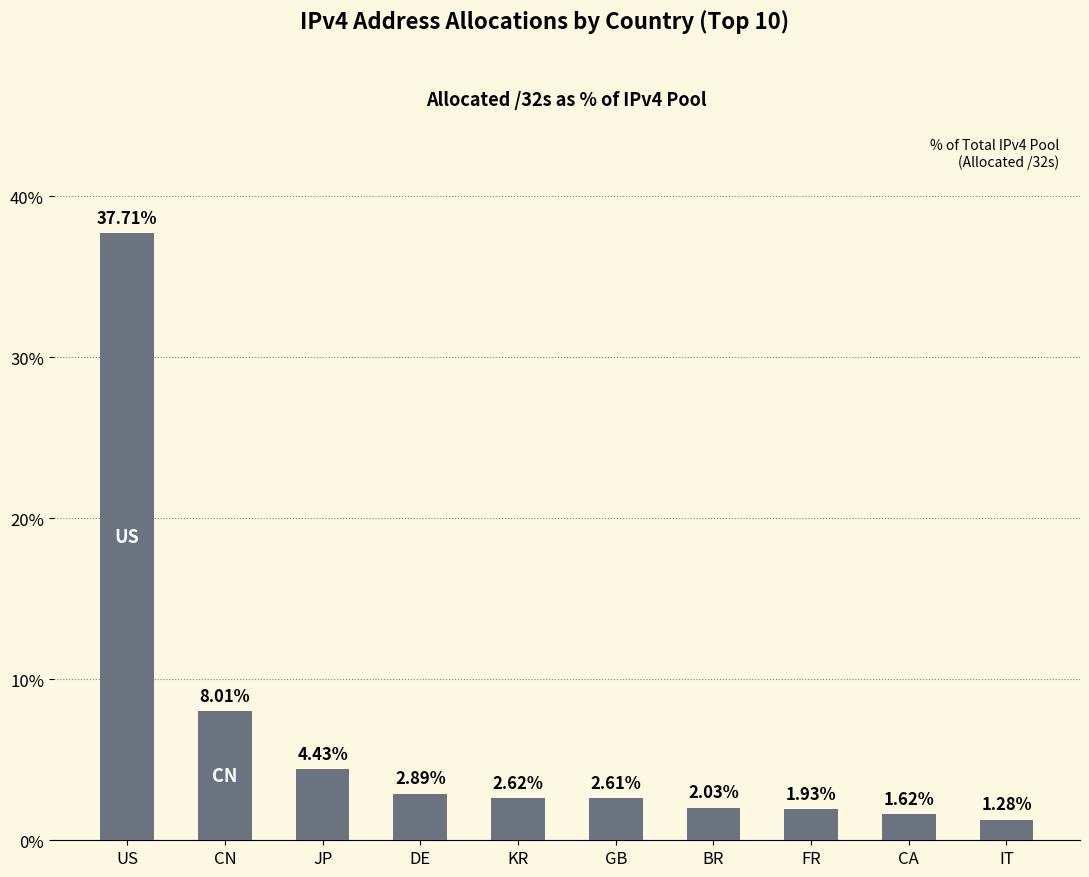

Does the chart contain stacked bars?

No